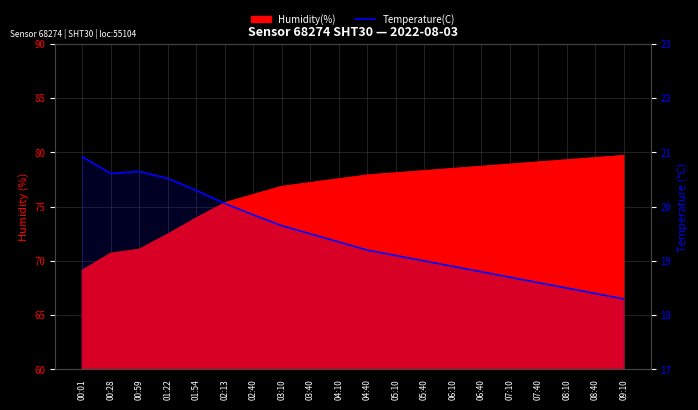

List the labels in order of value, largest first.

00:01, 00:59, 00:28, 01:22, 01:54, 02:13, 02:40, 03:10, 03:40, 04:10, 04:40, 05:10, 05:40, 06:10, 06:40, 07:10, 07:40, 08:10, 08:40, 09:10